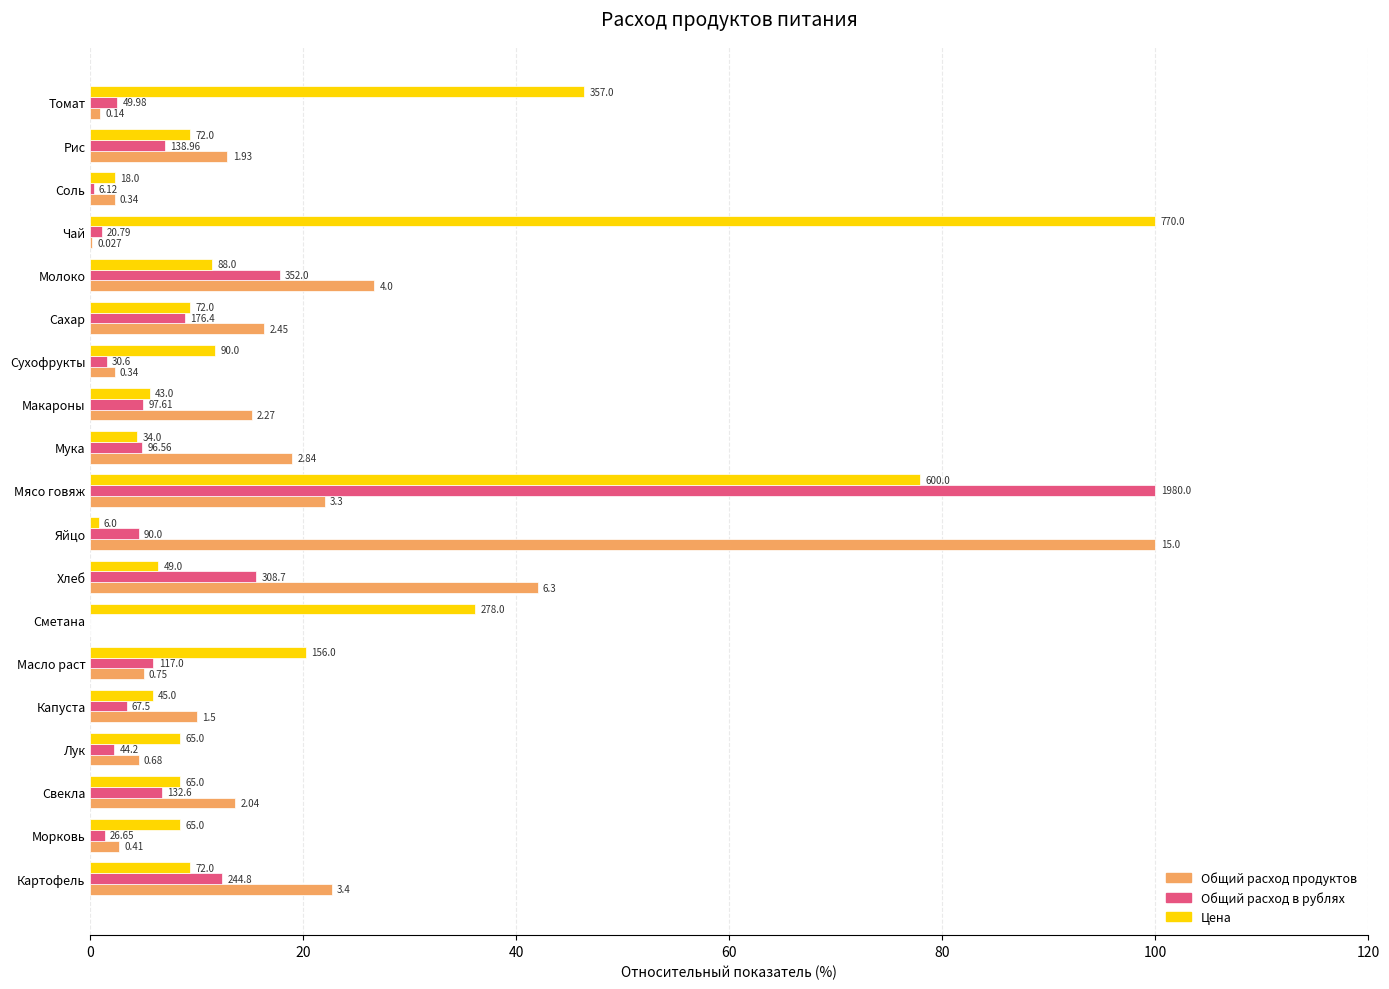

What are all the series names shown in the legend?

Общий расход продуктов, Общий расход в рублях, Цена